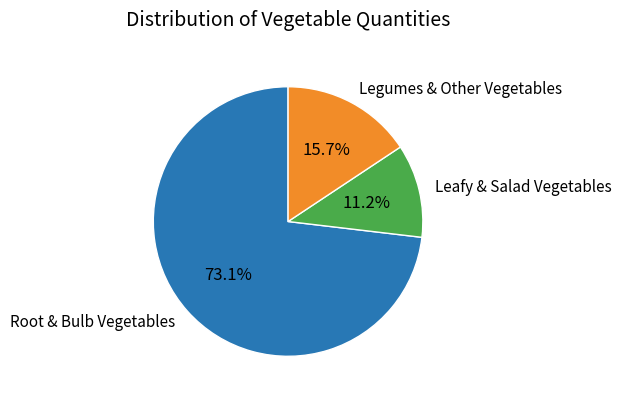

Which slice is the smallest?

Leafy & Salad Vegetables